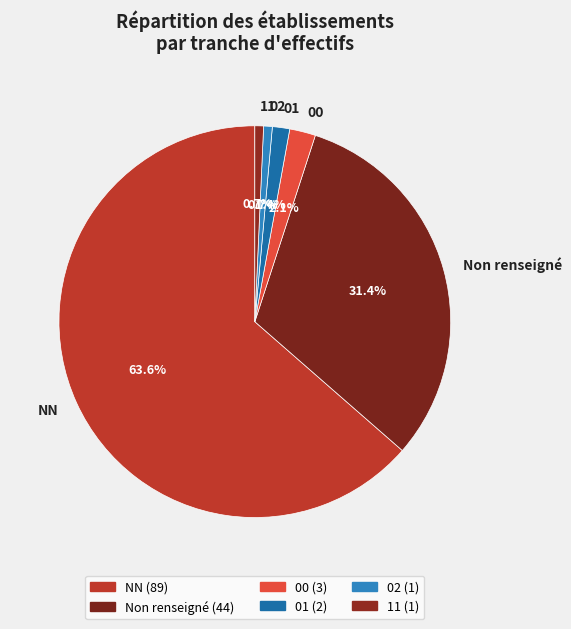

How many slices are in this pie chart?

6